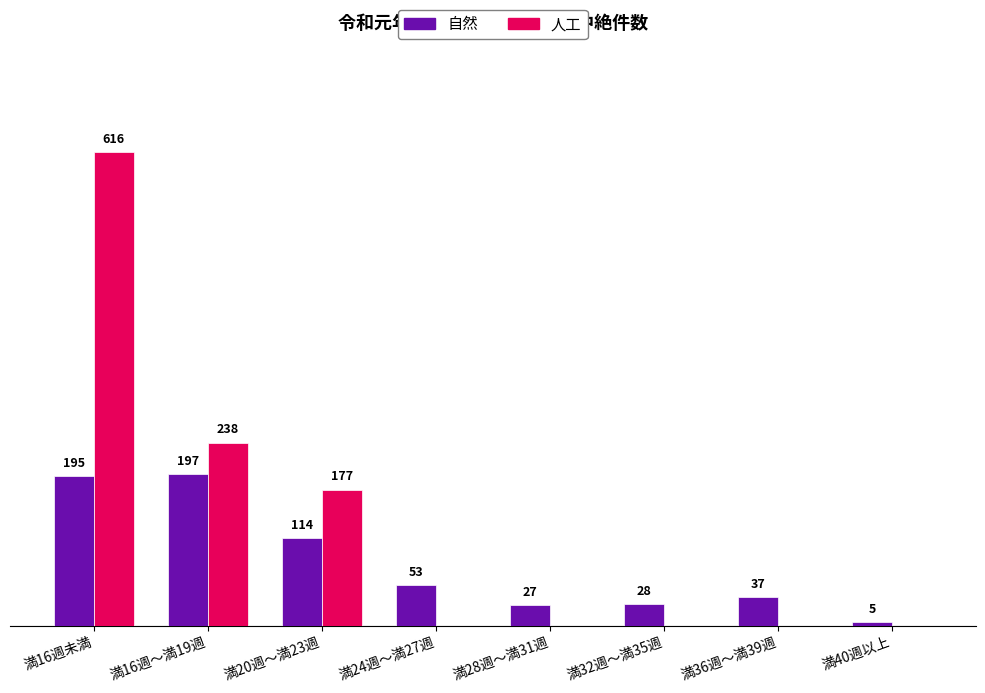

Which category has the highest value across all series?

満16週未満